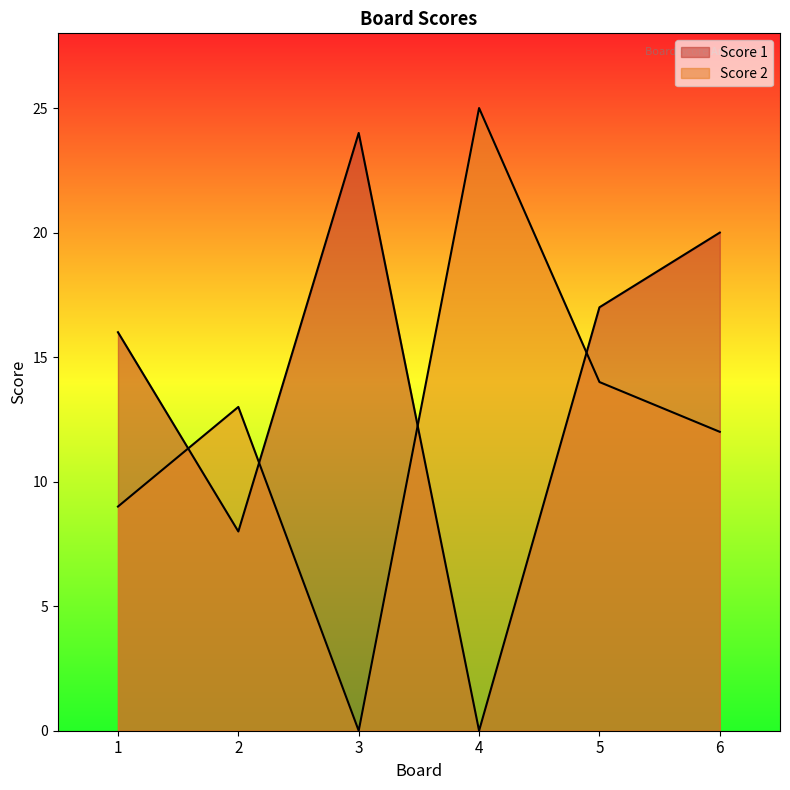

Which series has the widest spread of values?

Score 2